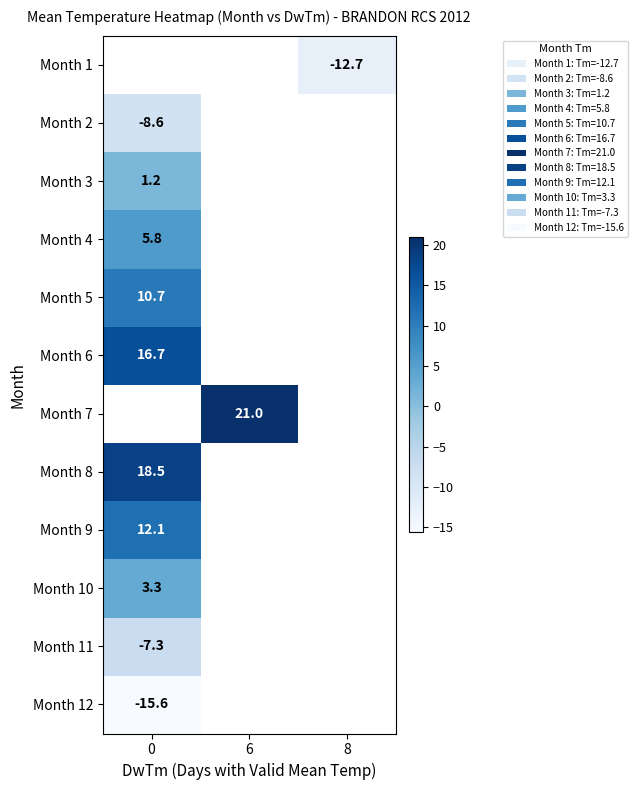

The value of Month 12 at 0 is -27.9. True or false?

False